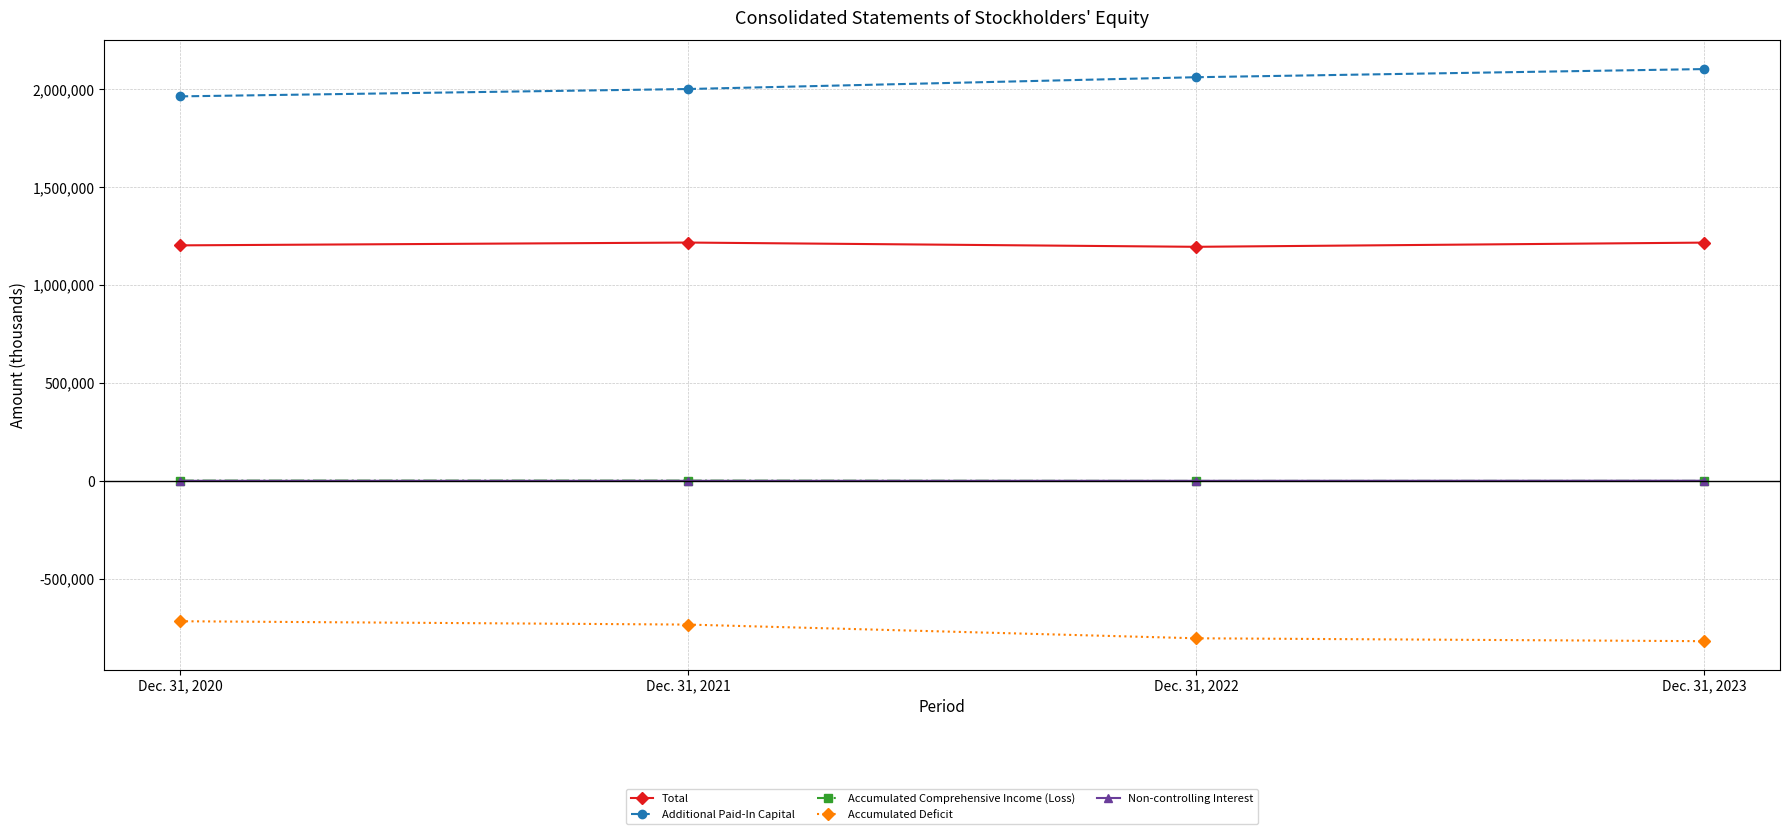

What is the difference between the second highest and minimum values in the Accumulated Deficit series?

84820